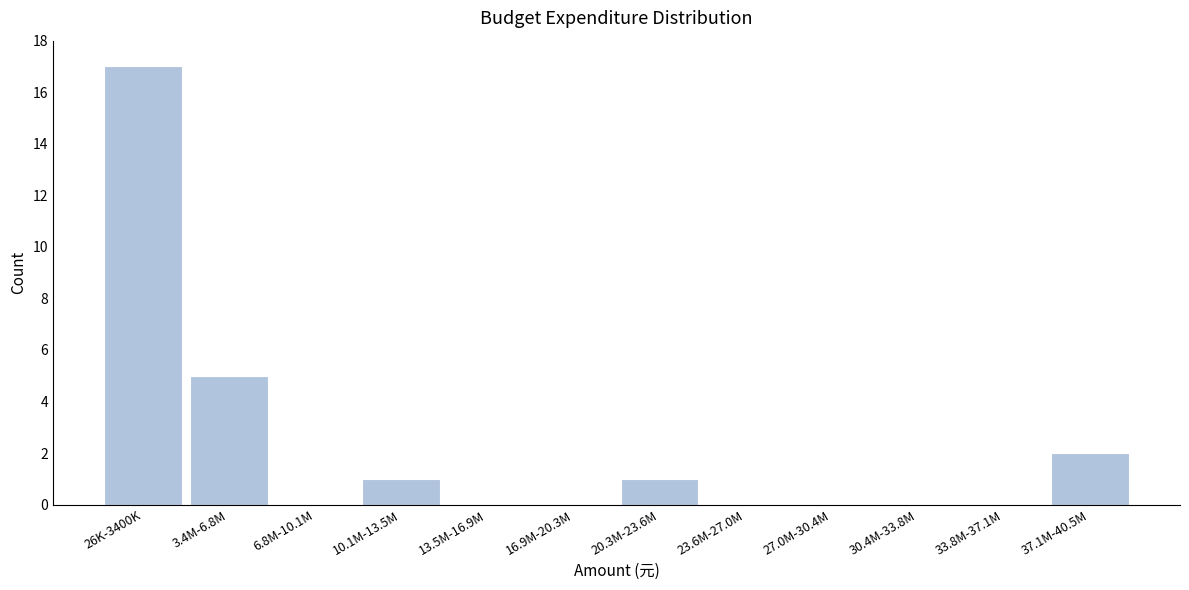

Reading right to left, transcribe all the data shown in this chart.

37.1M-40.5M=2	33.8M-37.1M=0	30.4M-33.8M=0	27.0M-30.4M=0	23.6M-27.0M=0	20.3M-23.6M=1	16.9M-20.3M=0	13.5M-16.9M=0	10.1M-13.5M=1	6.8M-10.1M=0	3.4M-6.8M=5	26K-3400K=17